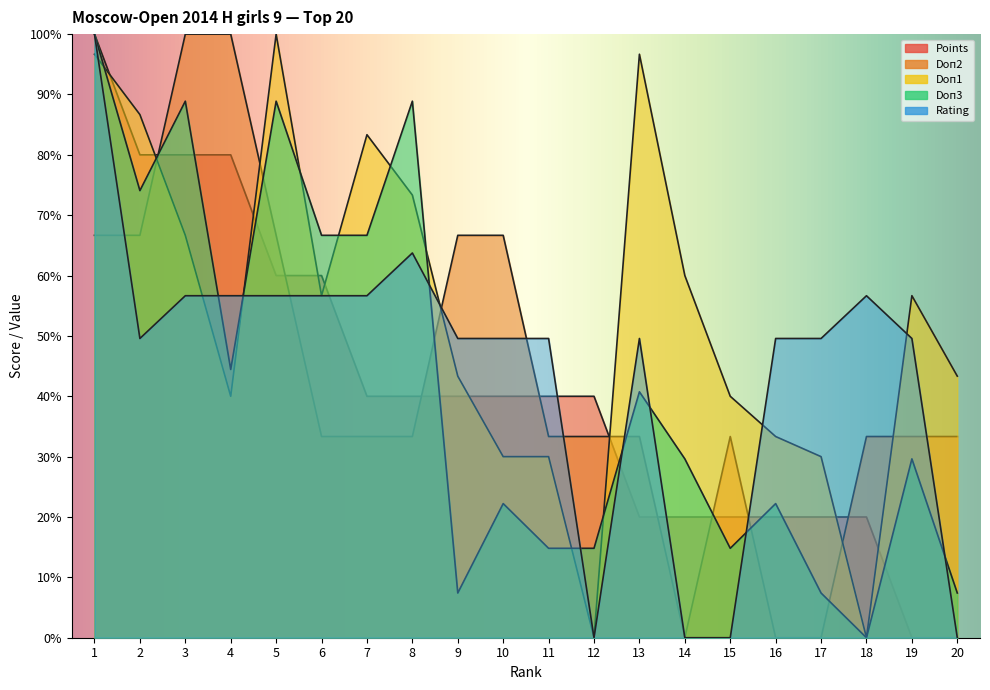

Which category has the lowest value in the Points series?

19